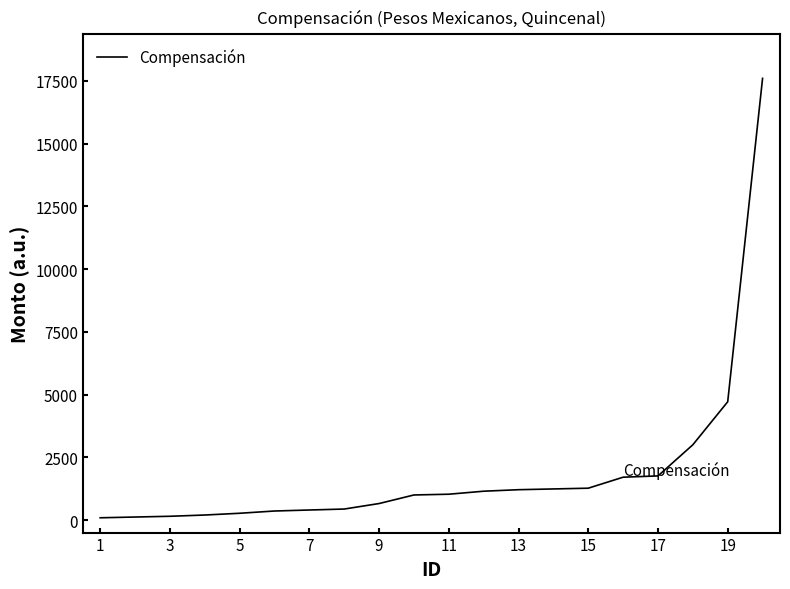

What is the maximum value shown in the chart?

17604.1